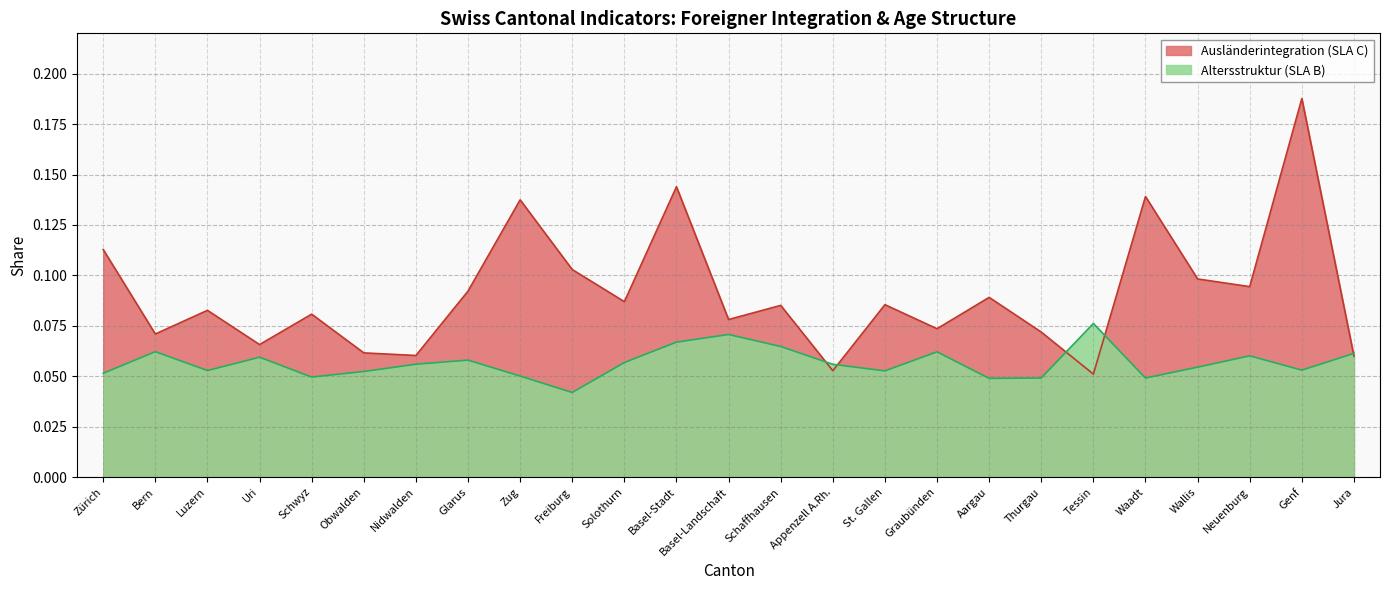

True or false: Ausländerintegration (SLA C) has more than 2 interior local peaks.

True